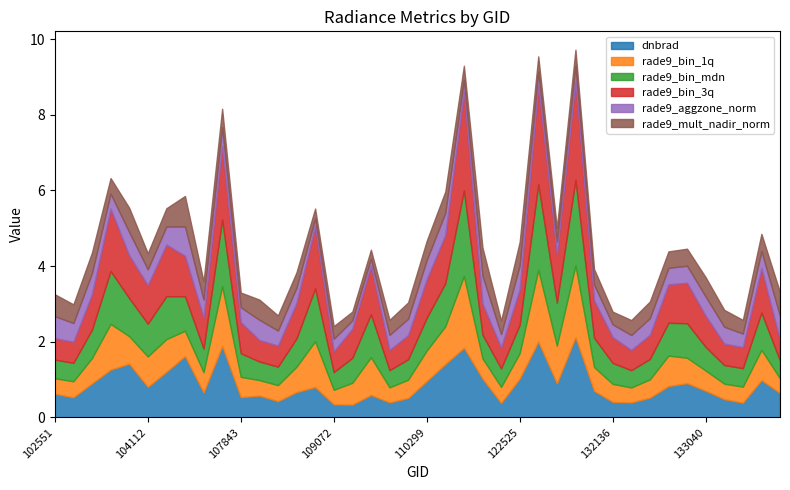

True or false: rade9_bin_3q has a value of 0.5 at 132310.

True